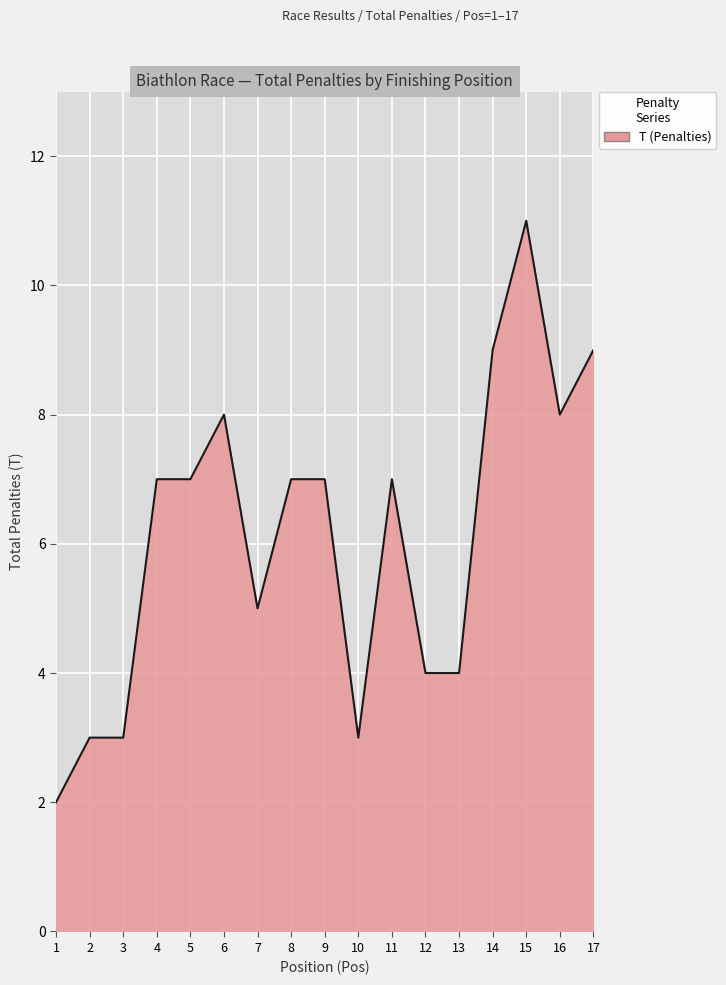

What is the difference between the maximum and minimum values?

9